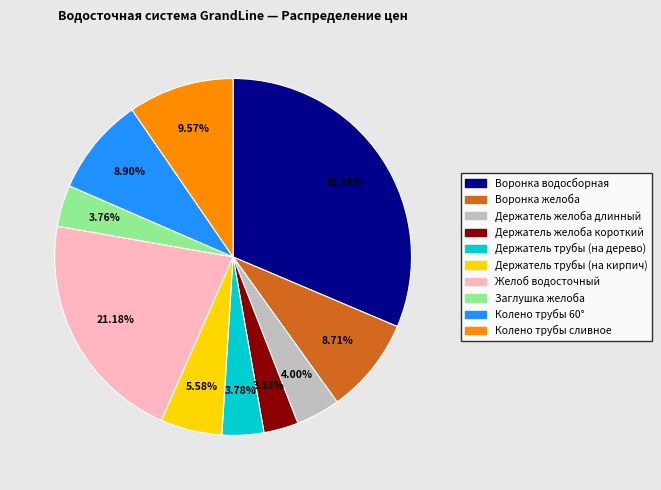

Which slice is the largest?

Воронка водосборная